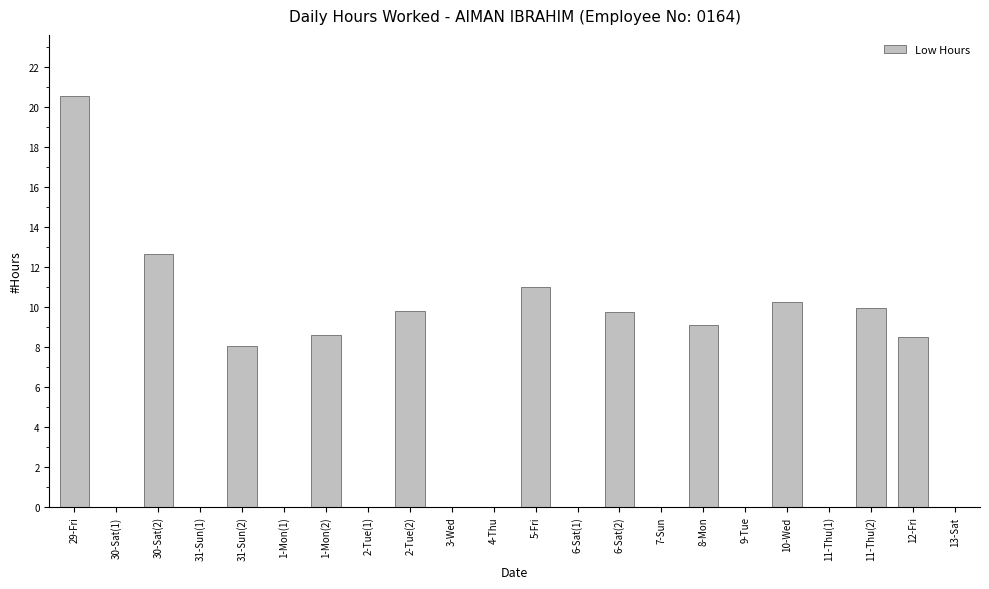

The chart shows a value of 11.0 at 5-Fri. True or false?

True